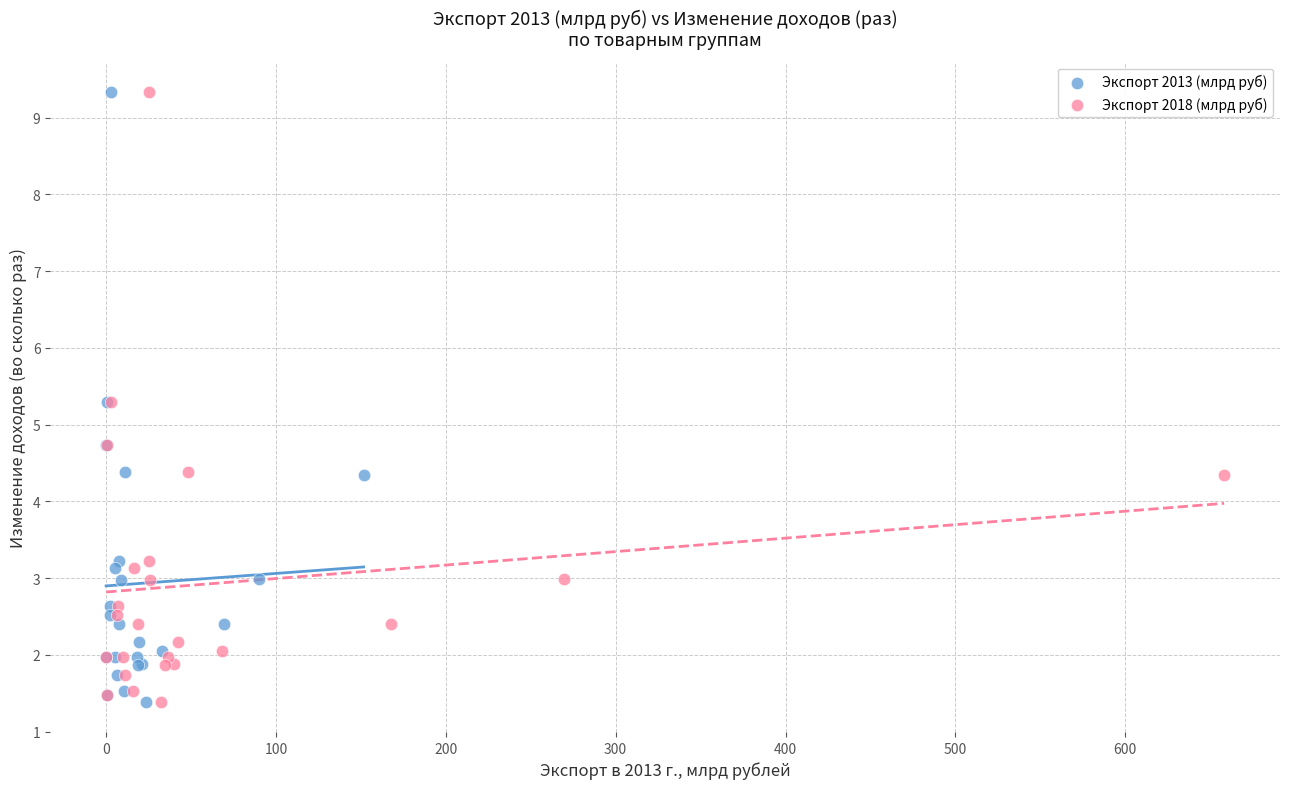

What are all the series names shown in the legend?

Экспорт 2013 (млрд руб), Экспорт 2018 (млрд руб)